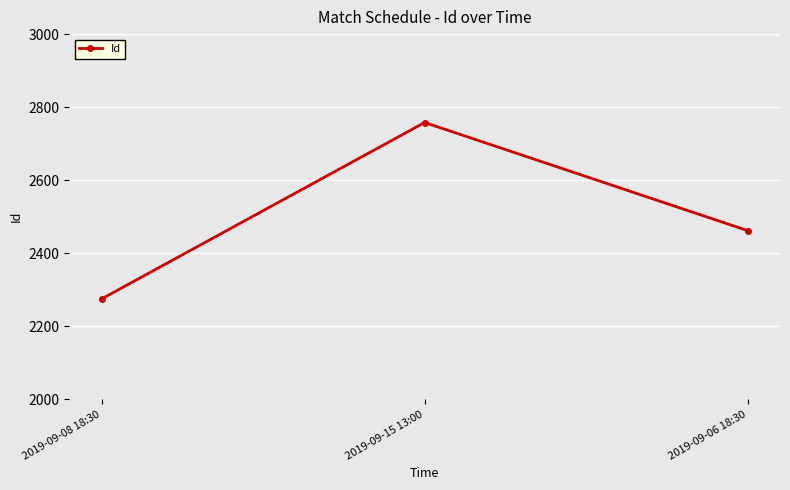

Reading left to right, transcribe all the data shown in this chart.

2275	2758	2462